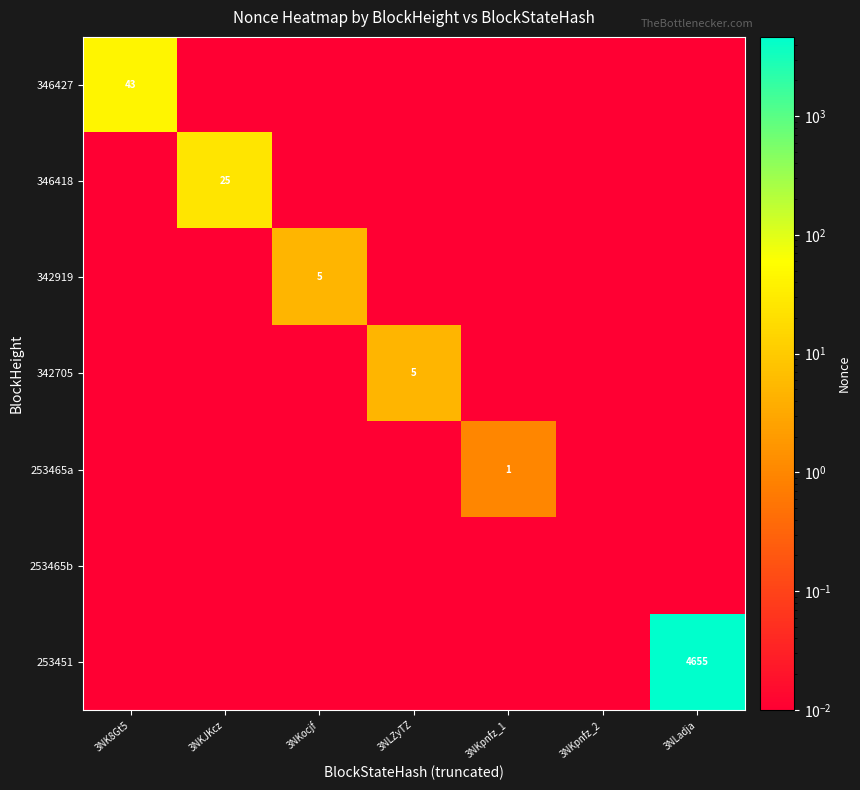

At which label does 253465a reach its peak?

3NKpnfz_1